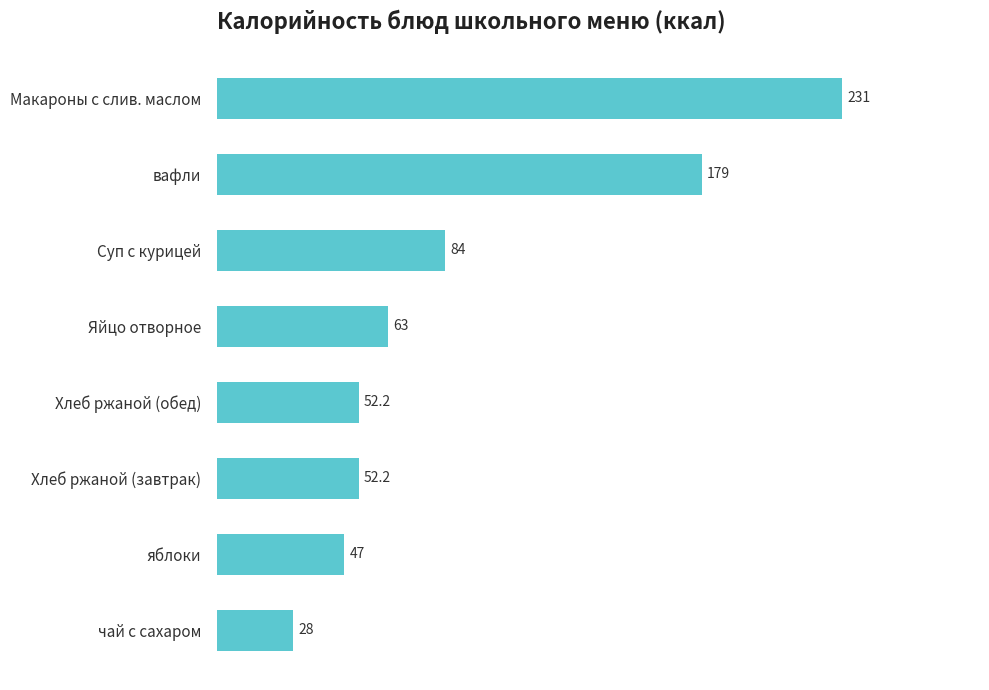

True or false: the data shows 144.7 at Суп с курицей.

False